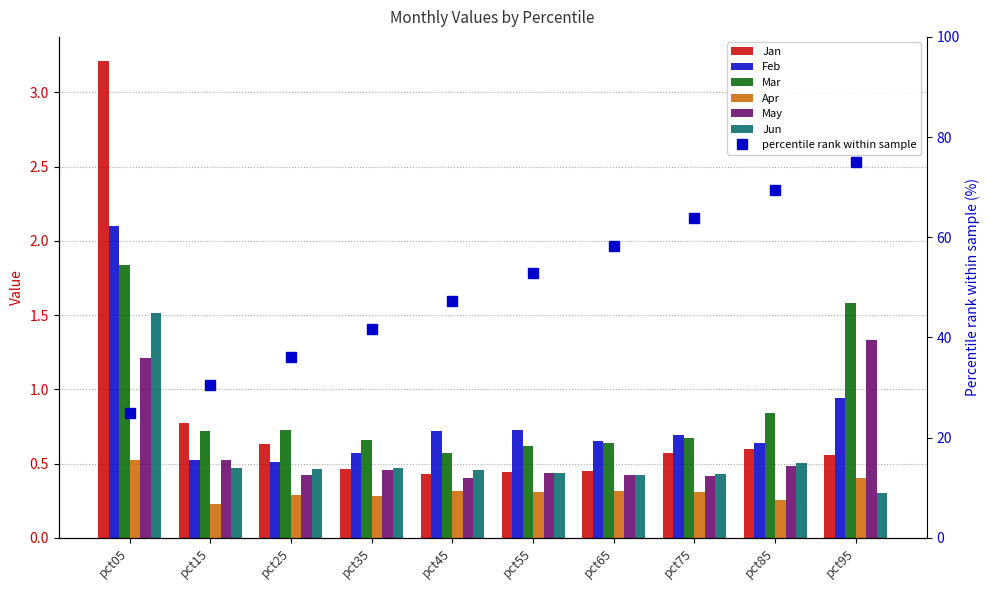

Which series changed the most between pct05 and pct45?

Jan